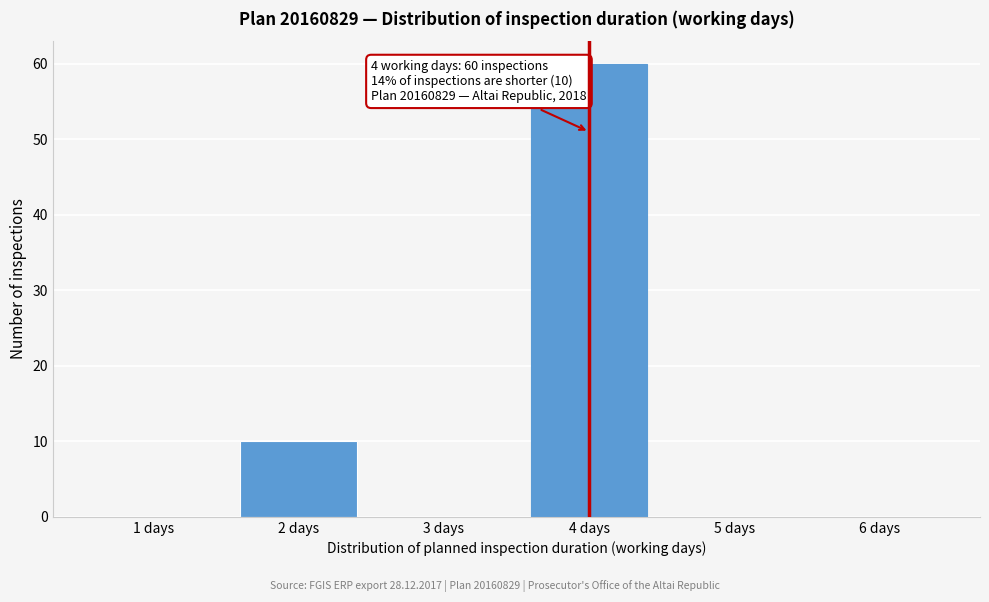

Which range on the x-axis has the tallest bar?

3.5 to 4.5